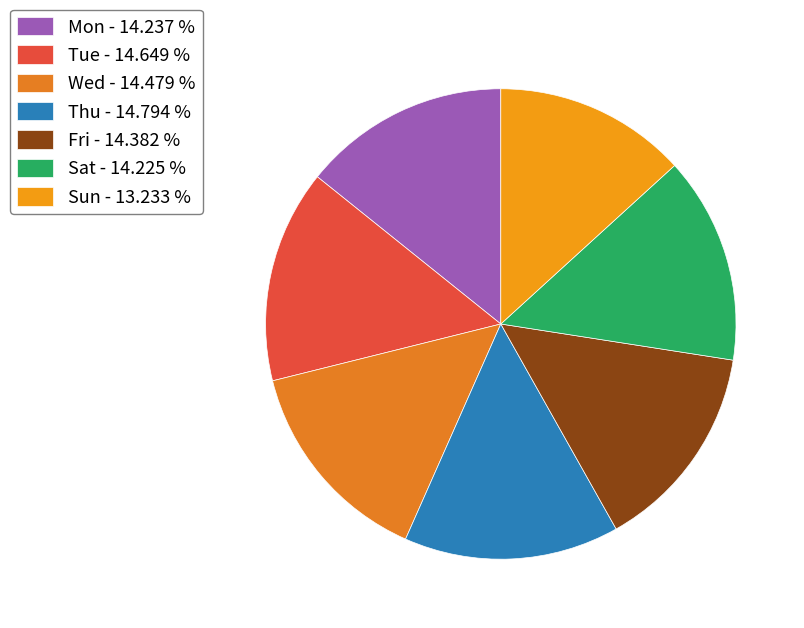

Does any single category account for the majority?

No